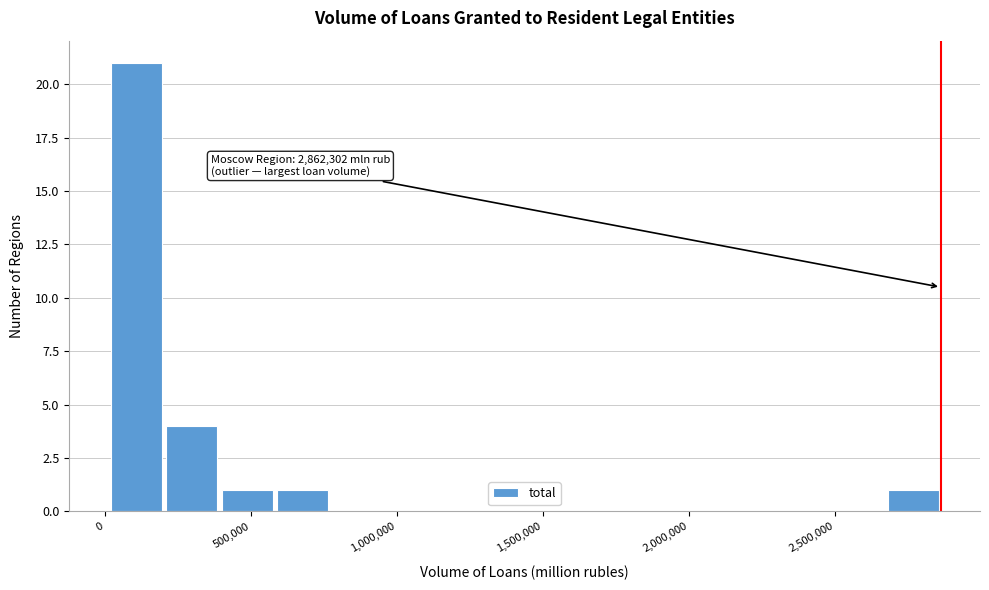

Read against the x-axis, roughly where is the centre of the tallest bar?

100000